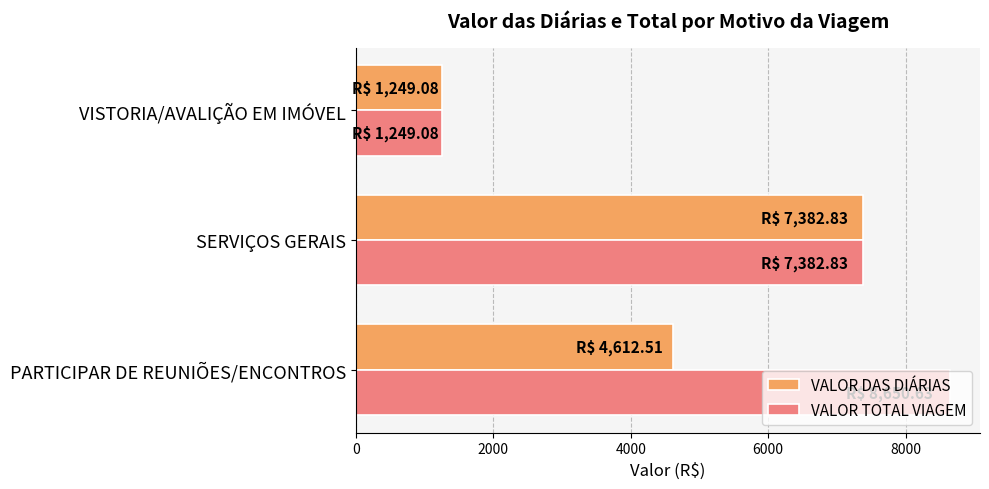

Which category has the highest value in the VALOR TOTAL VIAGEM series?

PARTICIPAR DE REUNIÕES/ENCONTROS